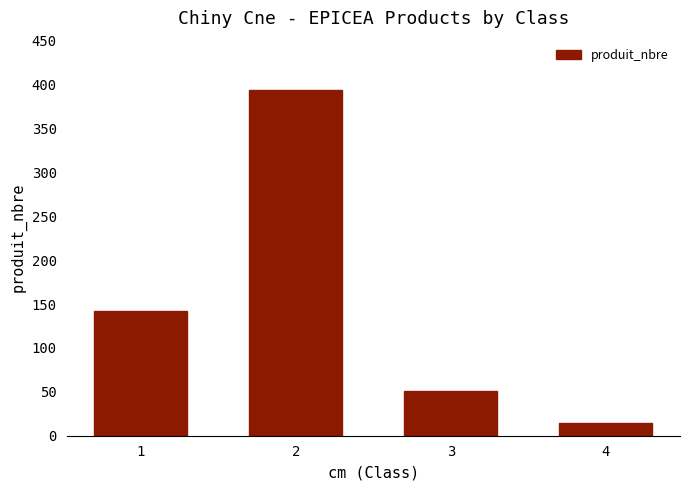

Count the number of categories in the chart.

4